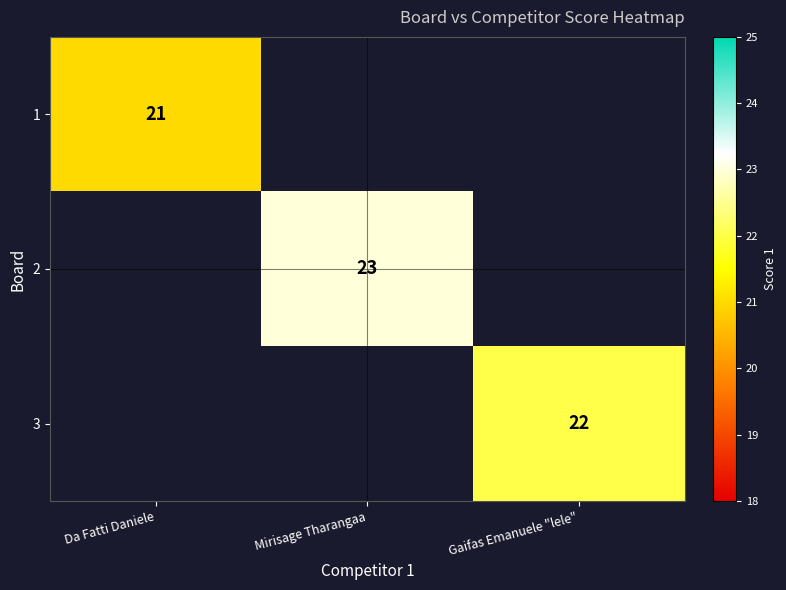

The value of 1 at Da Fatti Daniele is 21. True or false?

True